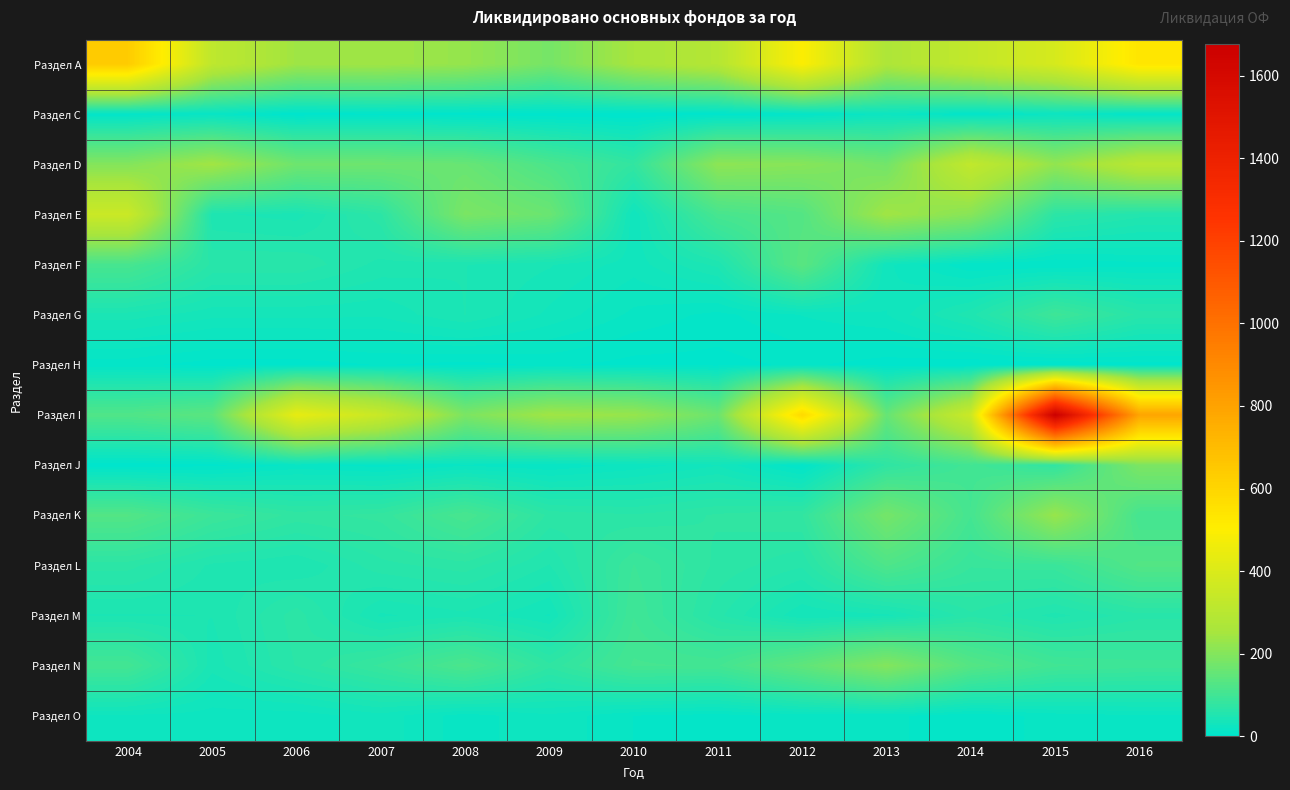

Reading left to right, what are all the values shown in this chart?

Раздел А: 2004=637	2005=318	2006=240	2007=242	2008=226	2009=179	2010=255	2011=291	2012=495	2013=271	2014=329	2015=386	2016=536
Раздел С: 2004=7	2005=15	2006=1	2007=5	2008=2	2009=1	2010=0	2011=3	2012=8	2013=22	2014=6	2015=21	2016=7
Раздел D: 2004=199	2005=245	2006=168	2007=166	2008=158	2009=115	2010=78	2011=214	2012=205	2013=174	2014=326	2015=222	2016=301
Раздел Е: 2004=351	2005=47	2006=43	2007=70	2008=186	2009=162	2010=27	2011=110	2012=128	2013=243	2014=206	2015=69	2016=55
Раздел F: 2004=110	2005=64	2006=64	2007=50	2008=46	2009=40	2010=29	2011=48	2012=137	2013=28	2014=7	2015=7	2016=11
Раздел G: 2004=43	2005=35	2006=35	2007=34	2008=46	2009=31	2010=18	2011=11	2012=20	2013=26	2014=50	2015=96	2016=63
Раздел Н: 2004=9	2005=3	2006=3	2007=7	2008=4	2009=8	2010=4	2011=4	2012=8	2013=3	2014=1	2015=0	2016=3
Раздел I: 2004=122	2005=139	2006=437	2007=346	2008=188	2009=243	2010=228	2011=163	2012=582	2013=155	2014=354	2015=1676	2016=791
Раздел J: 2004=2	2005=4	2006=15	2007=10	2008=18	2009=14	2010=22	2011=32	2012=6	2013=73	2014=102	2015=76	2016=188
Раздел K: 2004=126	2005=92	2006=76	2007=81	2008=111	2009=70	2010=66	2011=73	2012=78	2013=178	2014=105	2015=229	2016=105
Раздел L: 2004=68	2005=51	2006=46	2007=63	2008=69	2009=52	2010=92	2011=70	2012=60	2013=119	2014=86	2015=89	2016=126
Раздел M: 2004=45	2005=46	2006=69	2007=38	2008=44	2009=32	2010=98	2011=61	2012=33	2013=37	2014=64	2015=50	2016=63
Раздел N: 2004=103	2005=42	2006=66	2007=87	2008=116	2009=74	2010=106	2011=104	2012=146	2013=199	2014=129	2015=100	2016=95
Раздел O: 2004=25	2005=23	2006=22	2007=30	2008=16	2009=25	2010=13	2011=10	2012=16	2013=15	2014=8	2015=16	2016=19